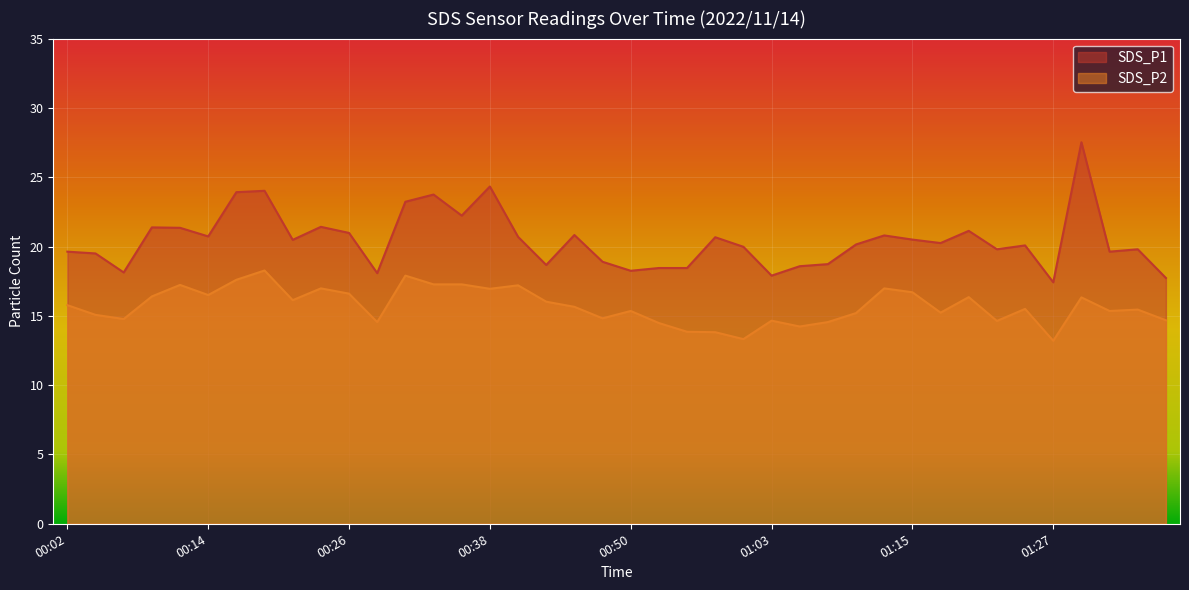

Is it true that SDS_P2 equals 23.8 at 01:32?

False